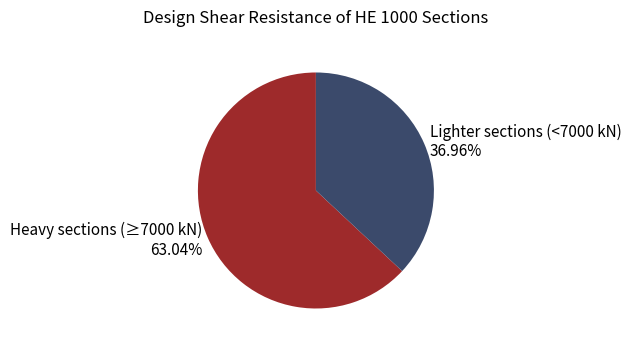

Between Heavy sections (≥7000 kN) and Lighter sections (<7000 kN), which is larger?

Heavy sections (≥7000 kN)